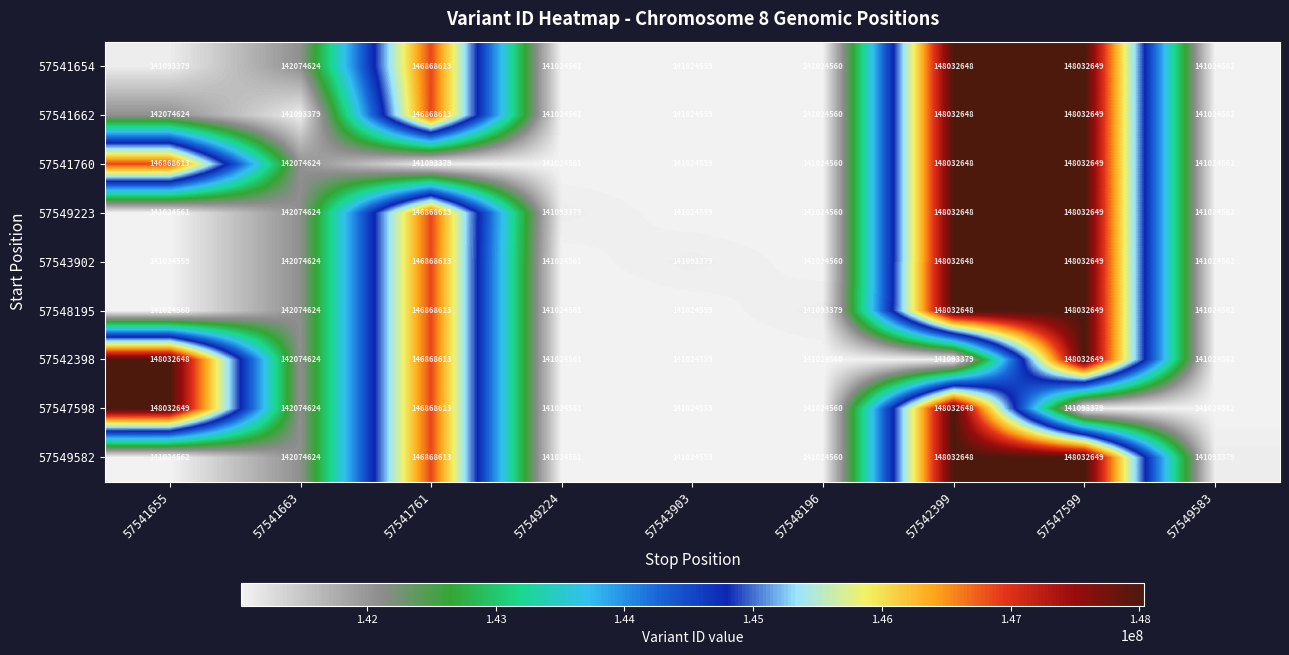

At which label does 57542398 reach its peak?

57547599